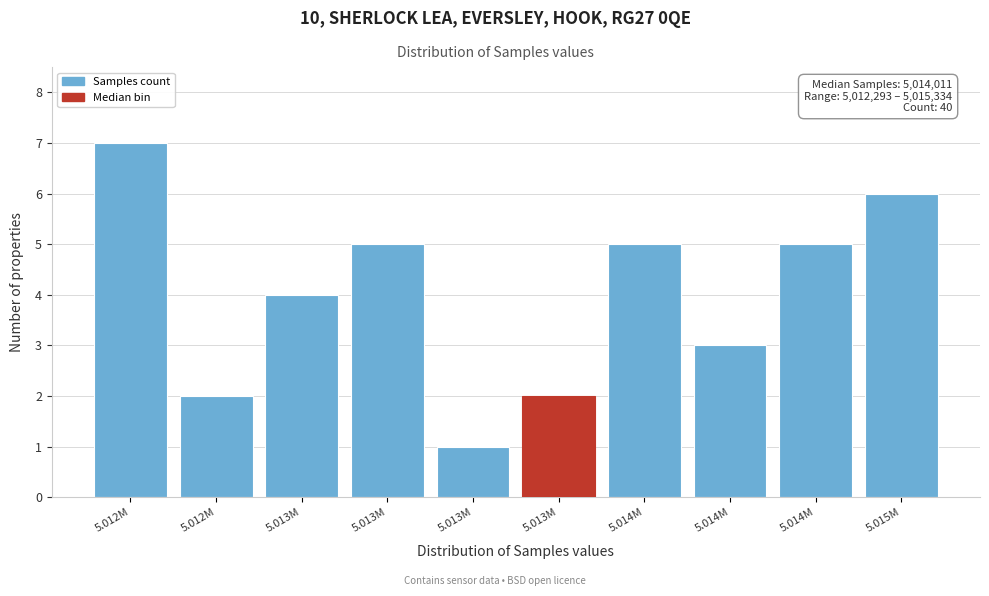

How many categories are shown in the chart?

10